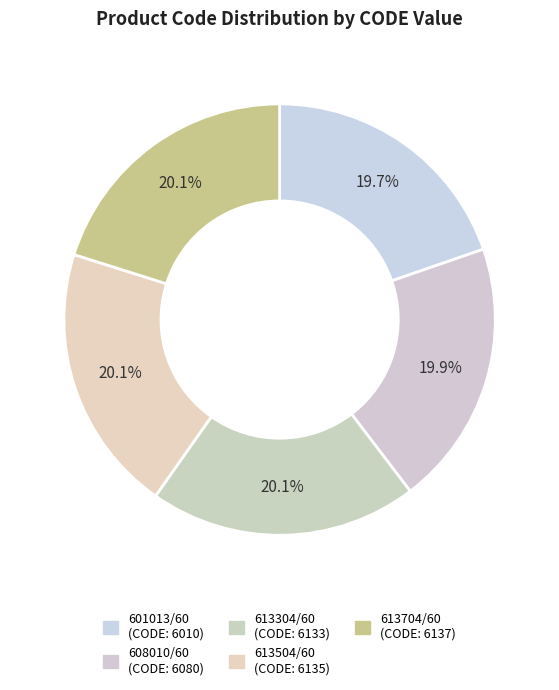

True or false: 613504/60 accounts for 32% of the total.

False